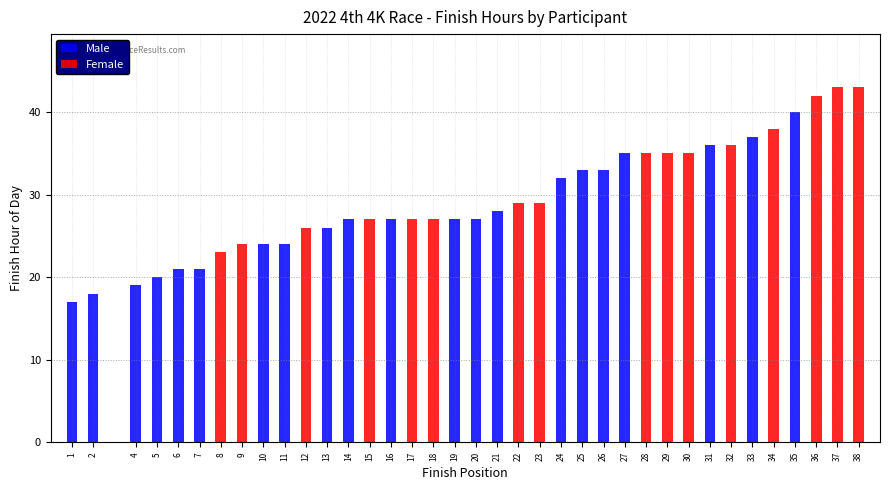

The value of Male at 6 is 21. True or false?

True